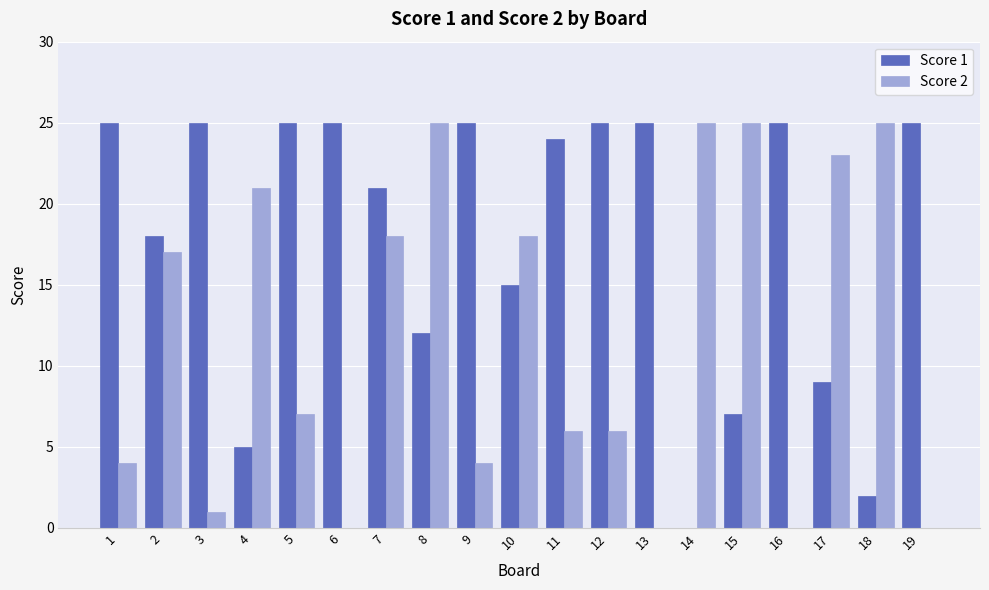

How many categories are shown in the chart?

19